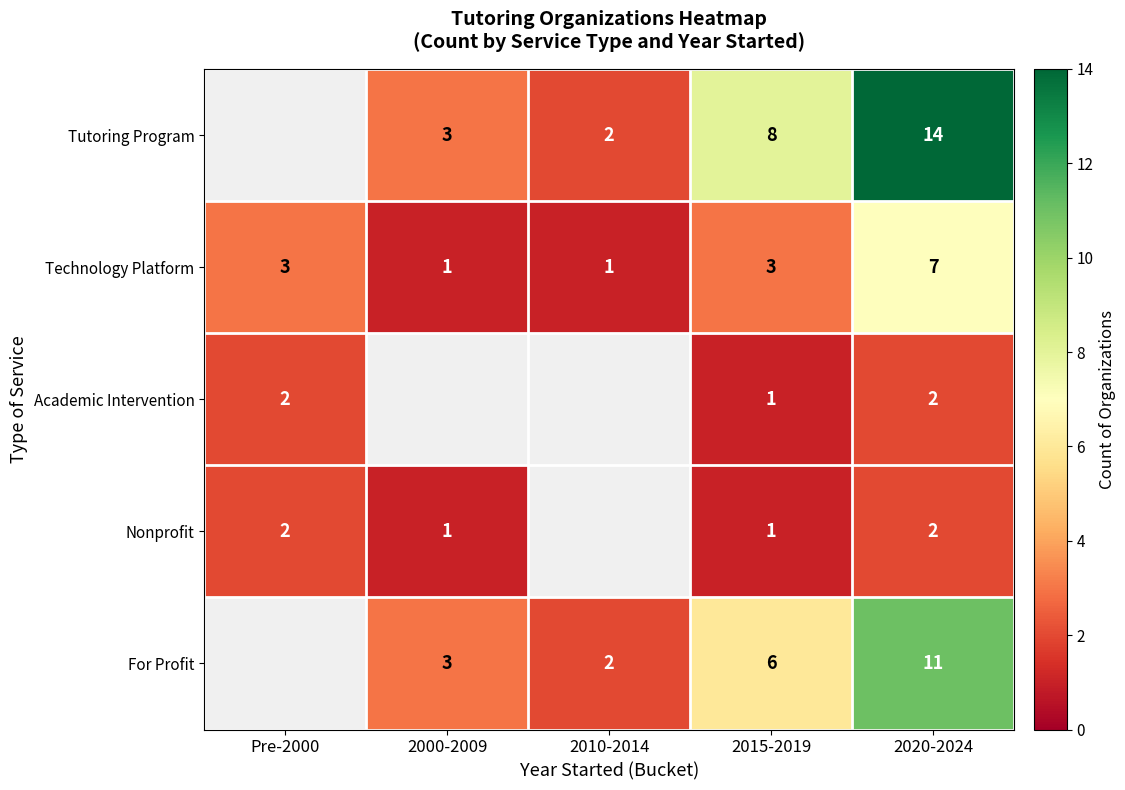

How many values in the Technology Platform series are below 3?

2